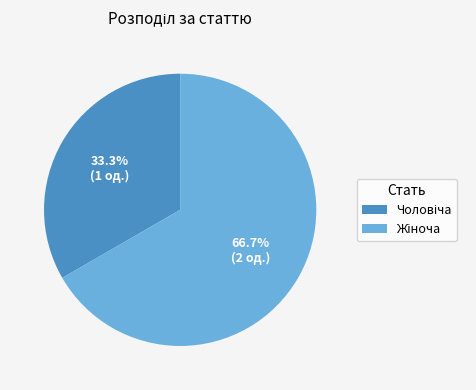

Does any single category account for the majority?

Yes